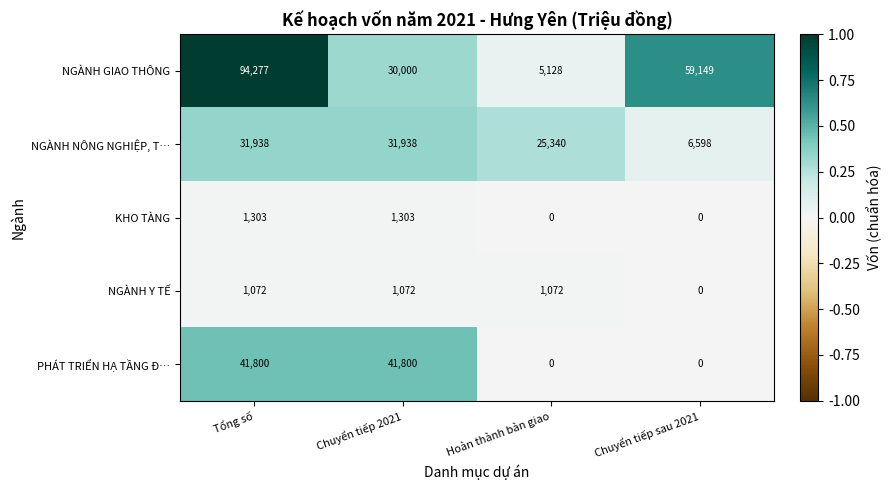

List the series in order of their peak value, lowest first.

NGÀNH Y TẾ, KHO TÀNG, NGÀNH NÔNG NGHIỆP, T…, PHÁT TRIỂN HẠ TẦNG Đ…, NGÀNH GIAO THÔNG